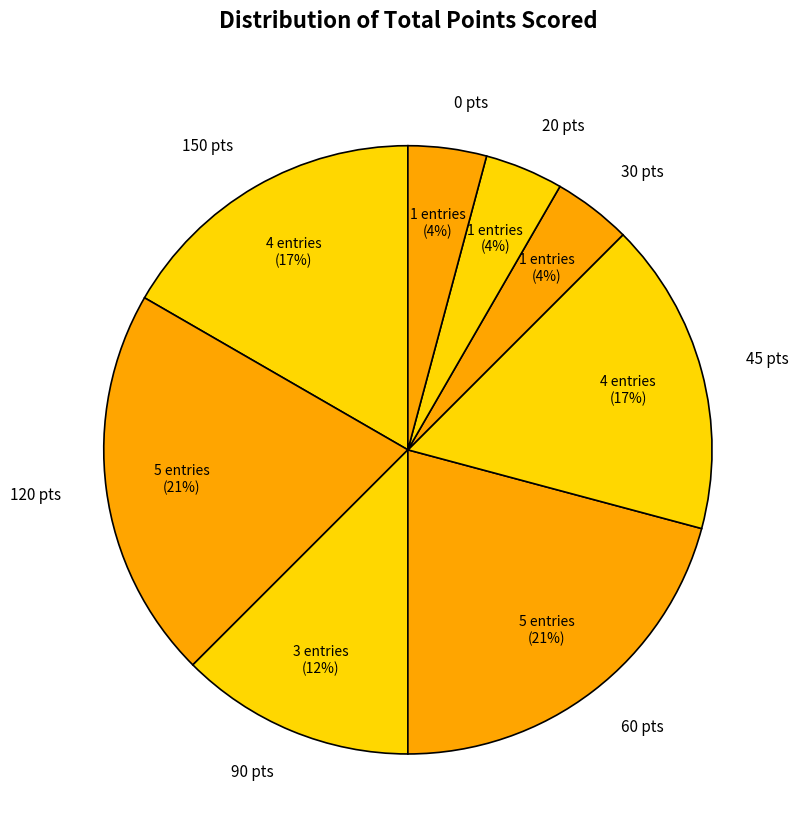

How many slices are in this pie chart?

8